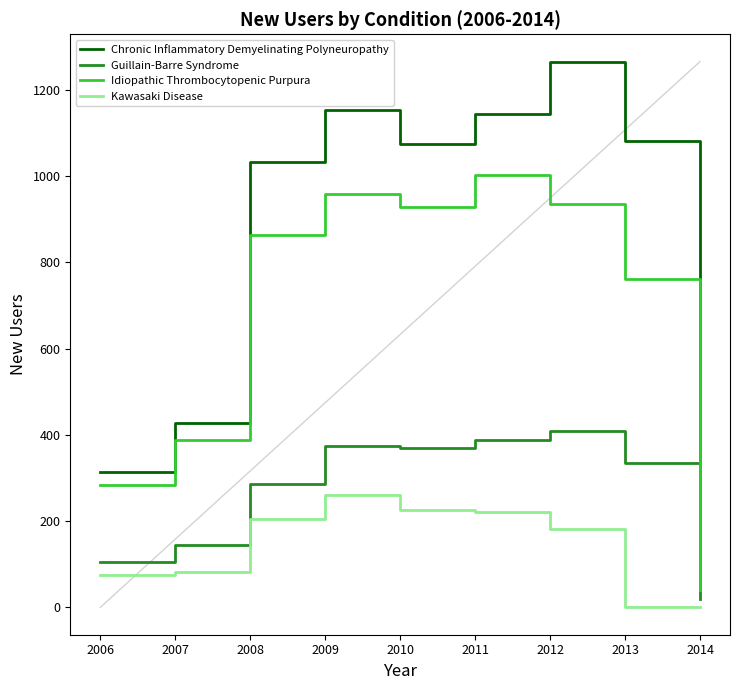

Which series changed the most between 2008 and 2011?

Idiopathic Thrombocytopenic Purpura